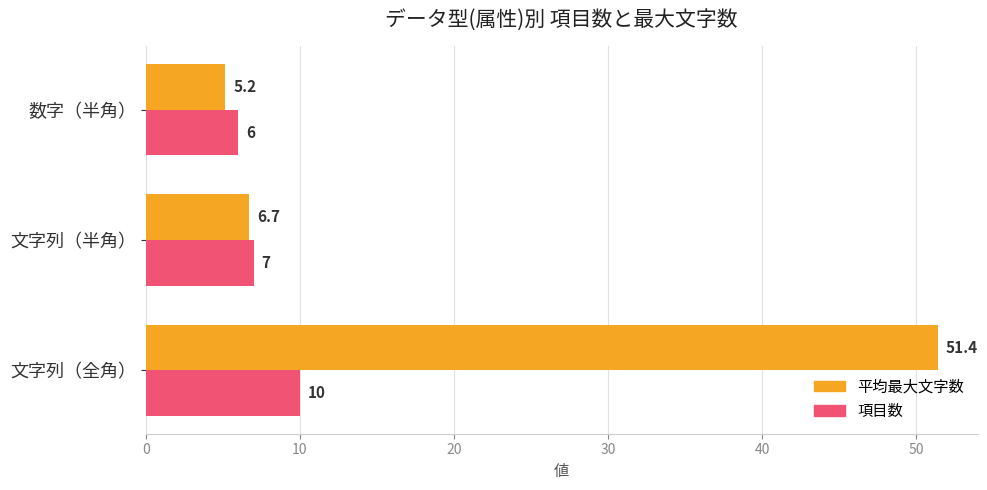

Where is 項目数 nearest to the value 8?

文字列（半角）